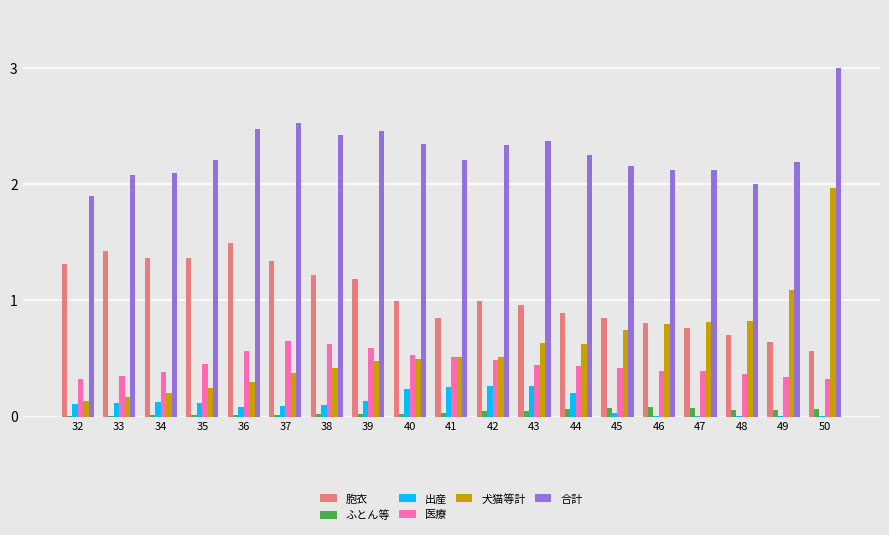

The 医療 series shows 0.2 at 34. True or false?

False